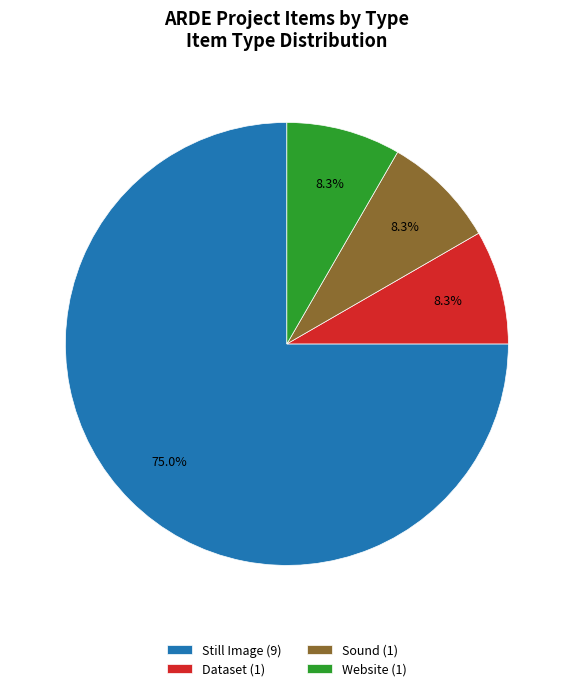

Is there a majority slice in this chart?

Yes